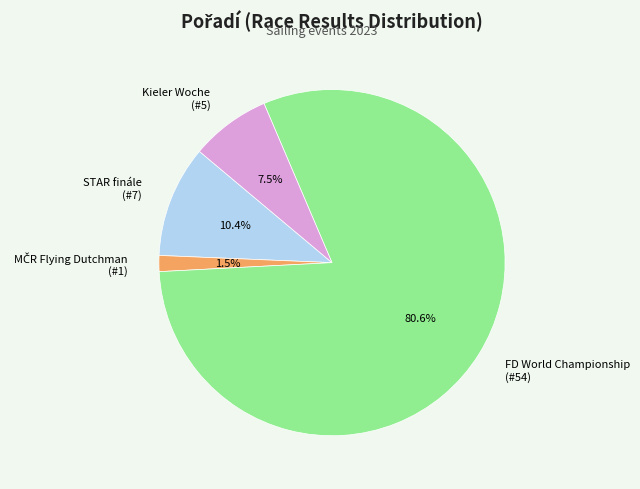

Count the number of slices in the pie.

4